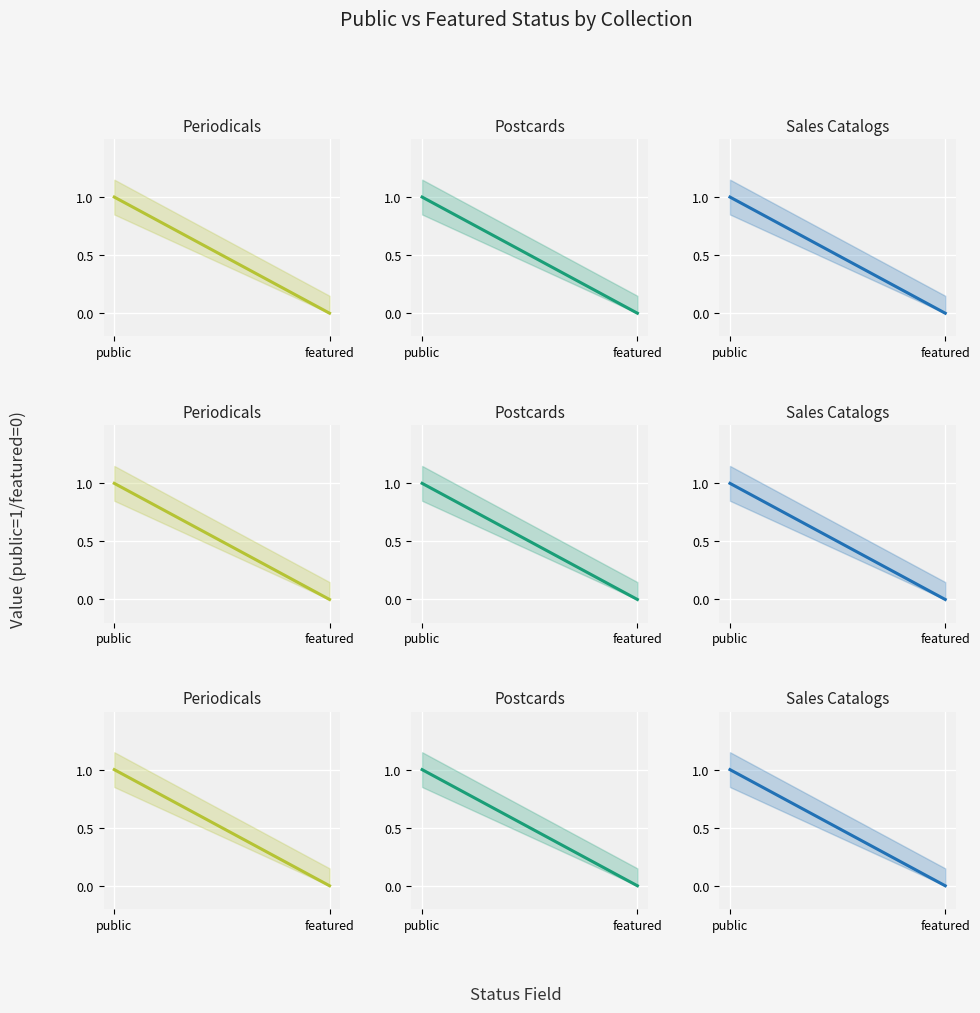

Reading left to right, extract all data points from this chart.

Periodicals: public=1	featured=0
Postcards: public=1	featured=0
Sales Catalogs: public=1	featured=0